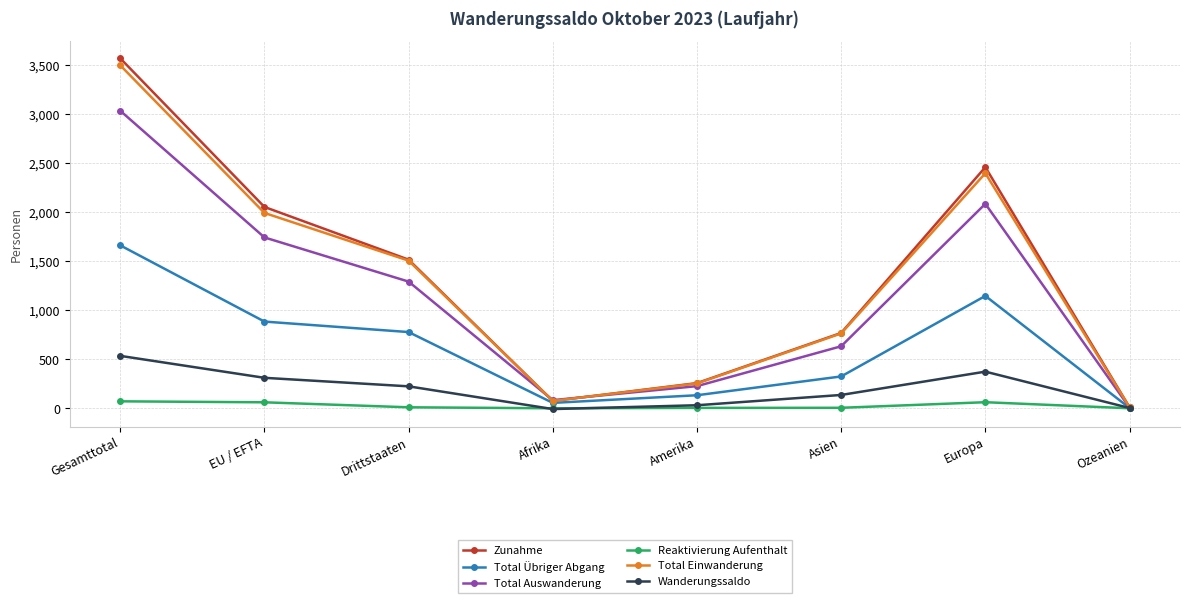

What are all the series names shown in the legend?

Zunahme, Total Übriger Abgang, Total Auswanderung, Reaktivierung Aufenthalt, Total Einwanderung, Wanderungssaldo